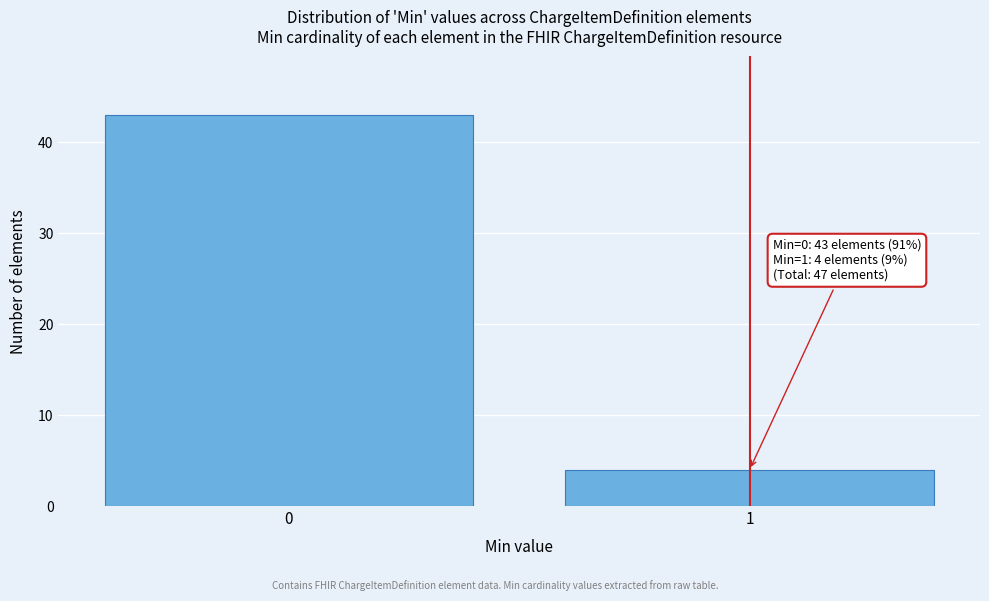

Reading right to left, extract all data points from this chart.

4	43